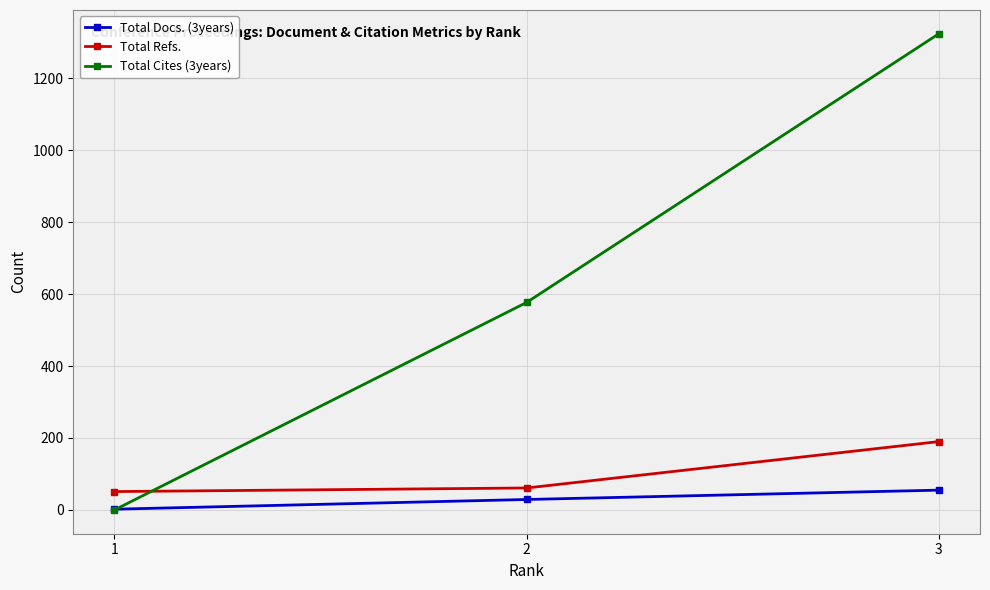

Count the number of categories in the chart.

3